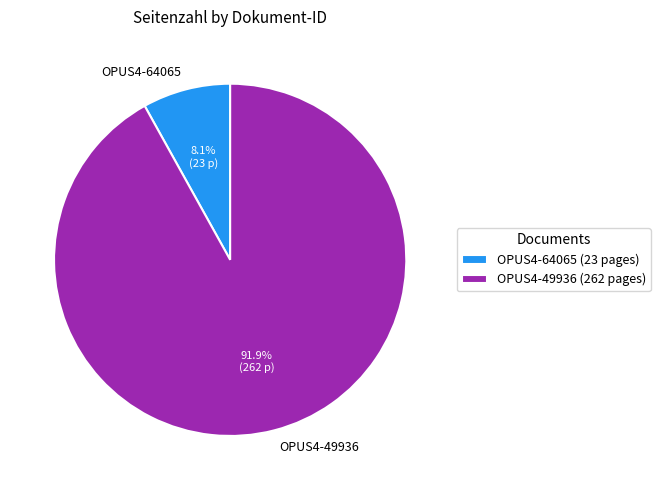

Rank the categories by value from highest to lowest.

OPUS4-49936, OPUS4-64065